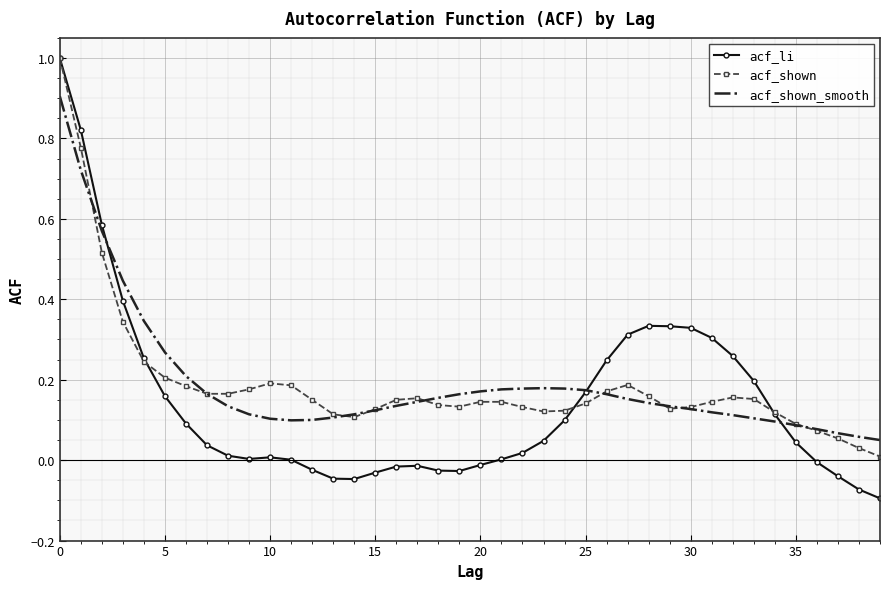

What is the maximum value shown in the chart?

1.0